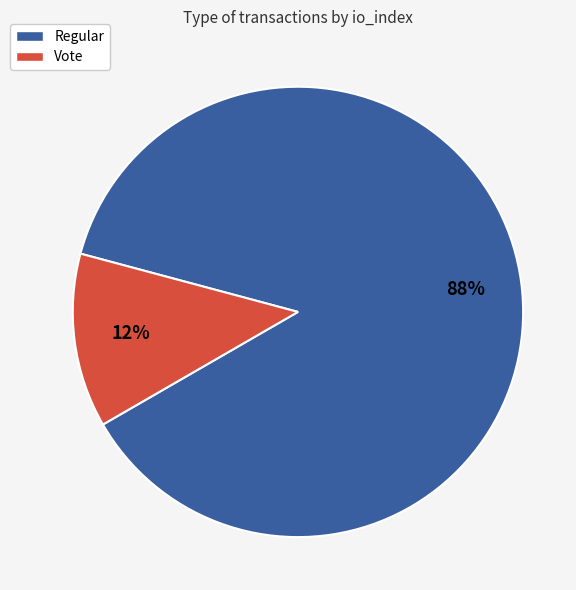

Rank the categories by value from highest to lowest.

Regular, Vote